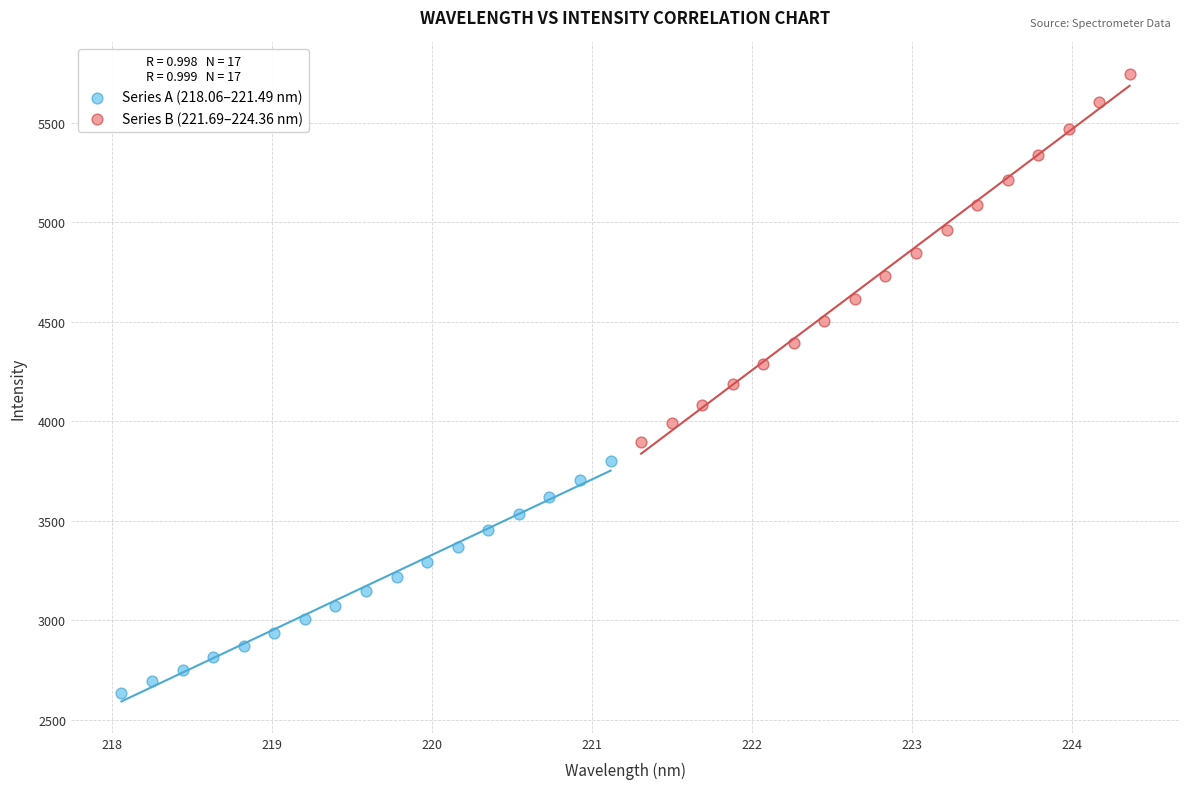

Which series reaches the maximum Y coordinate?

Series B (221.69–224.36 nm)